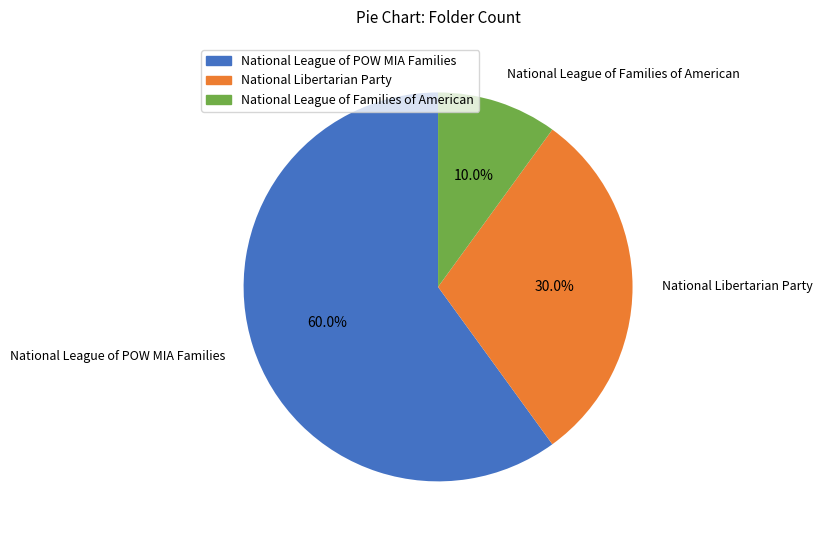

Approximately how many times larger is the value at National Libertarian Party compared to National League of POW MIA Families?

0.5